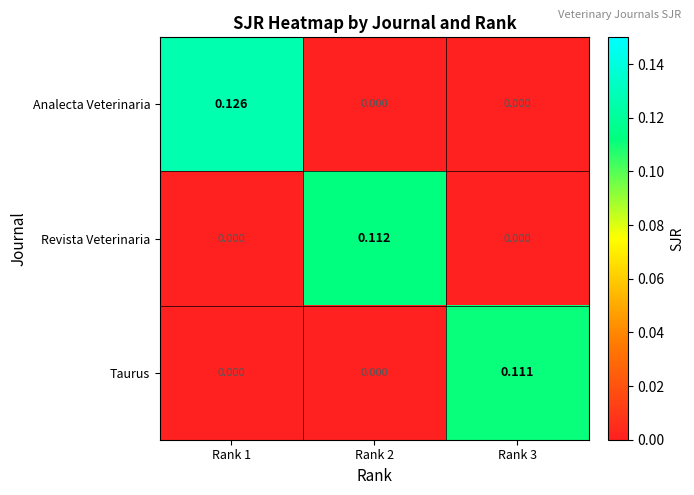

Which series has the largest total across all categories?

Analecta Veterinaria